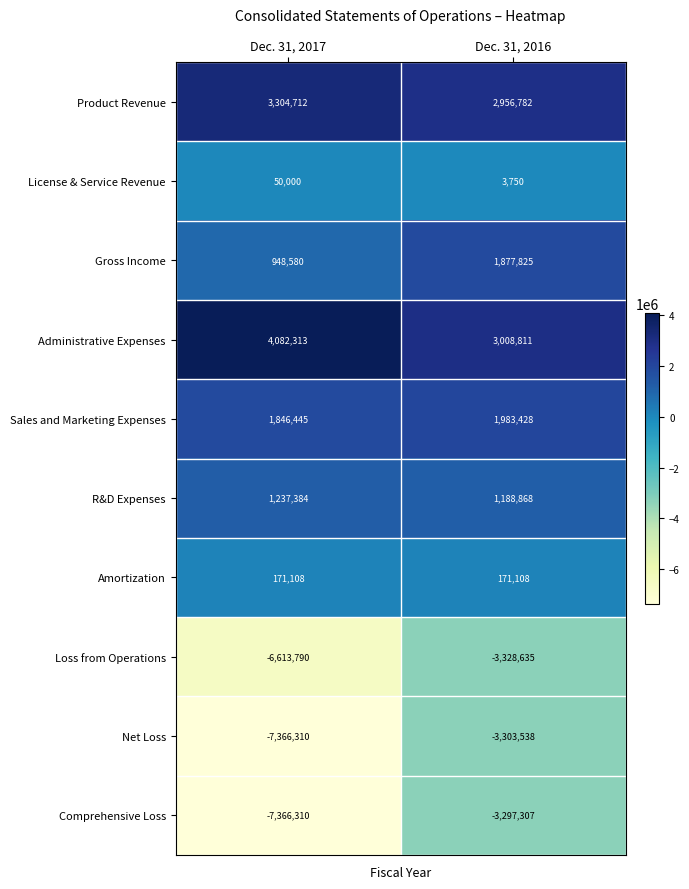

What is the difference between the Gross Income values at Dec. 31, 2017 and Dec. 31, 2016?

929245